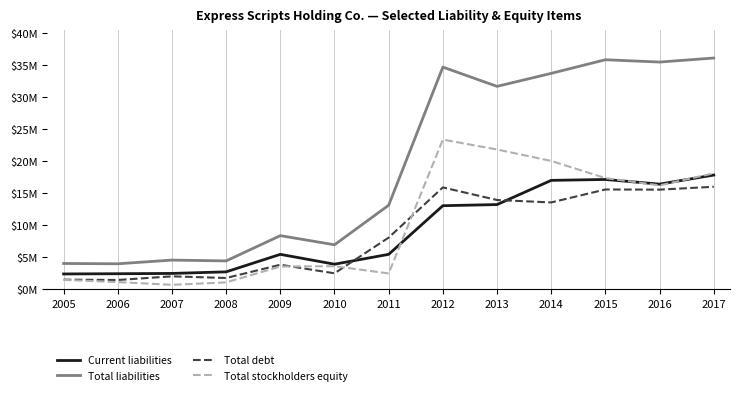

Rank the series at 2011 from highest to lowest value.

Total liabilities, Total debt, Current liabilities, Total stockholders equity